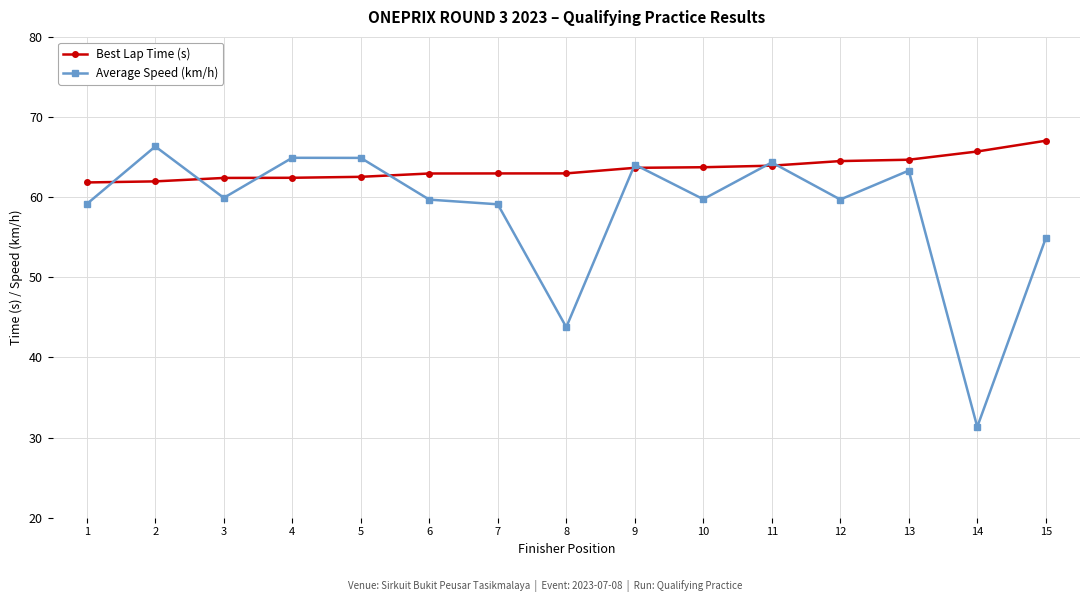

Is it true that Average Speed (km/h) equals 29.0 at 13?

False